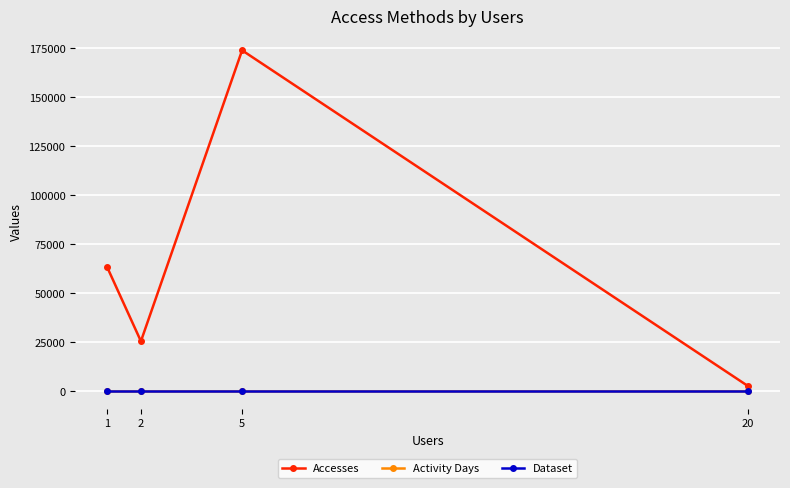

Is this an area chart (filled region under the line)?

No